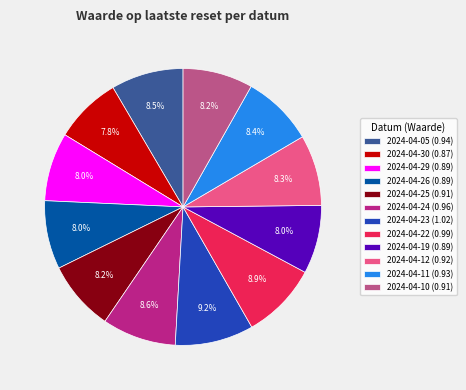

Which has a higher value, 2024-04-23 or 2024-04-19?

2024-04-23